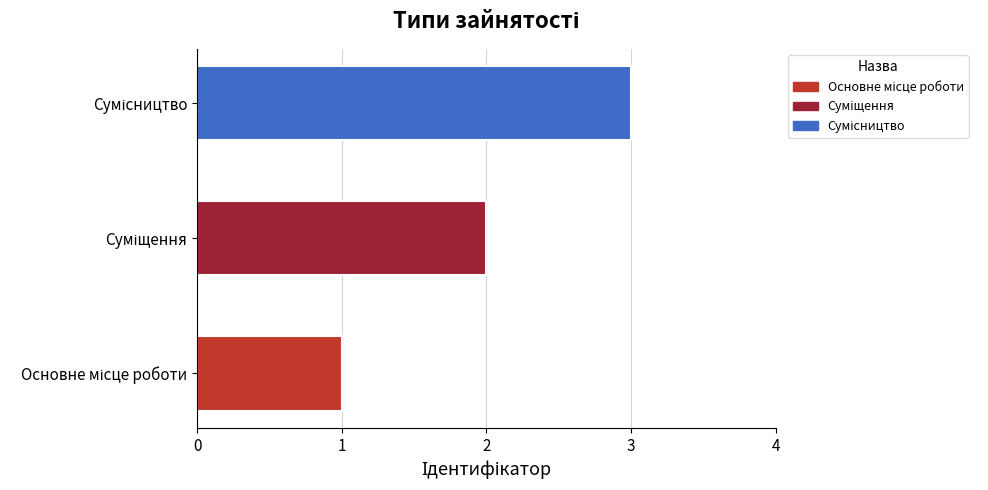

What is the maximum value shown in the chart?

3